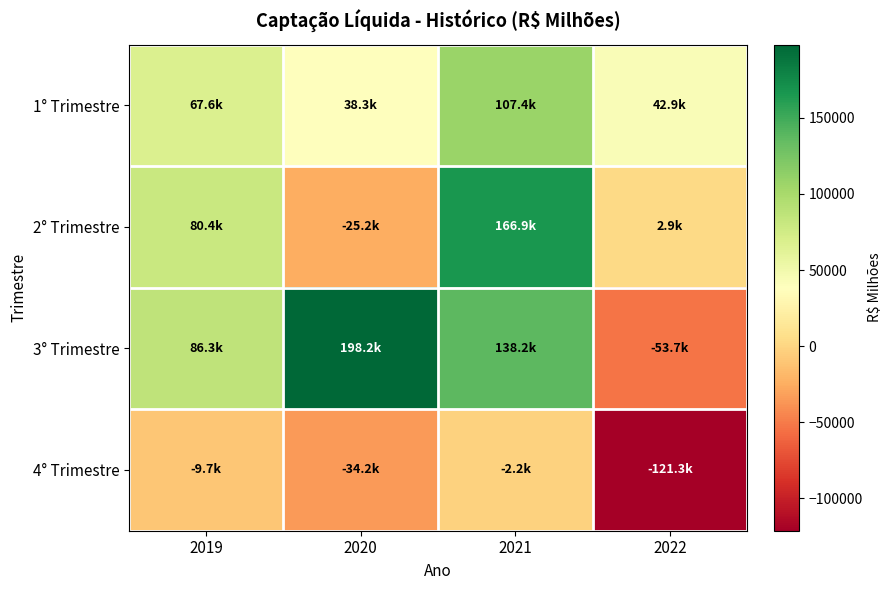

Which series has the widest spread of values?

3° Trimestre